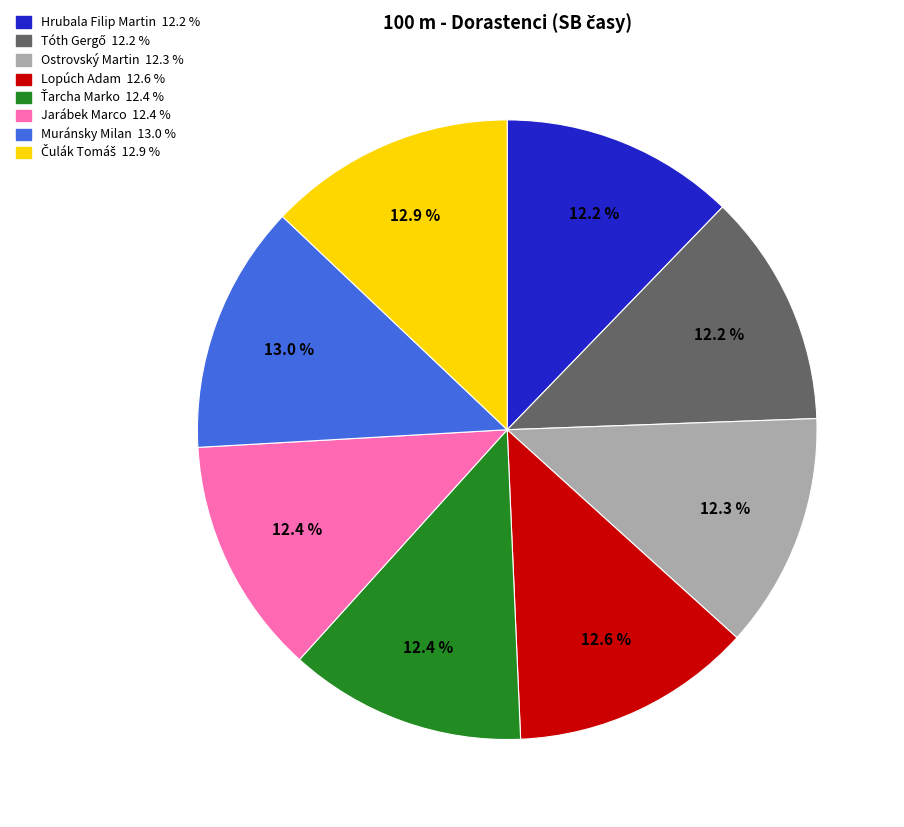

What is the total percentage of Muránsky Milan and Jarábek Marco?

25.4%